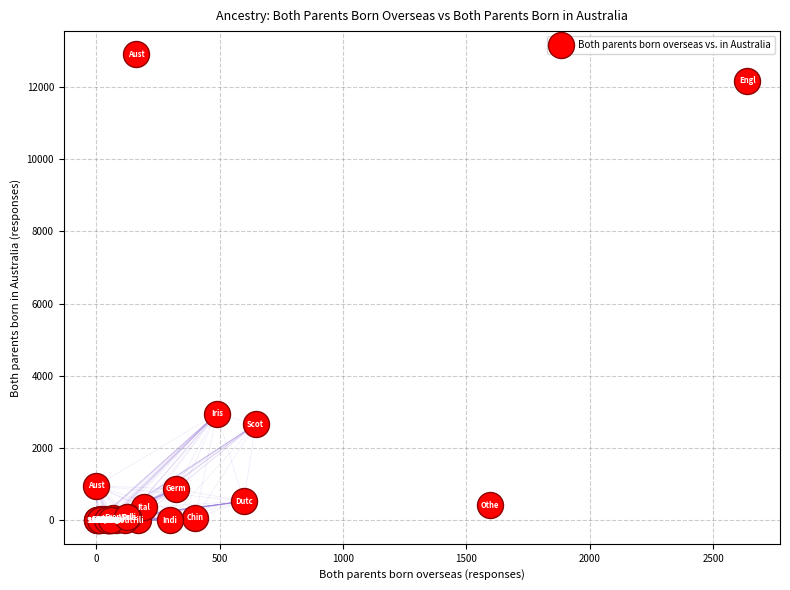

What Y value in the scatter plot is closest to 6444?

2956